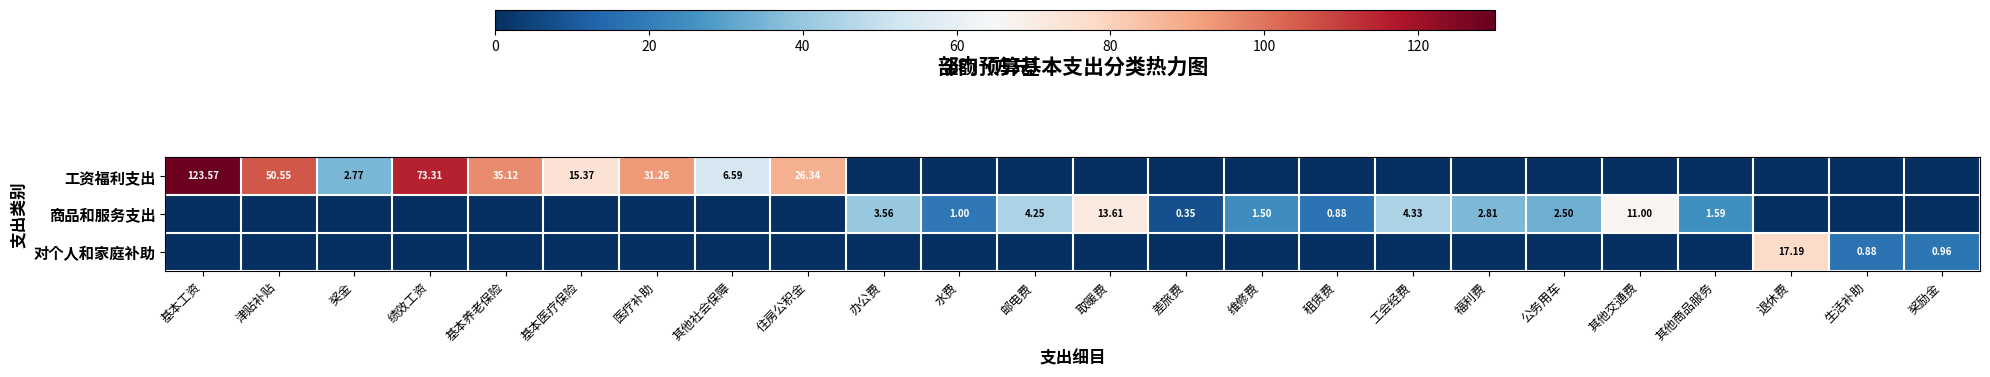

At how many categories does at least one series exceed 0?

24